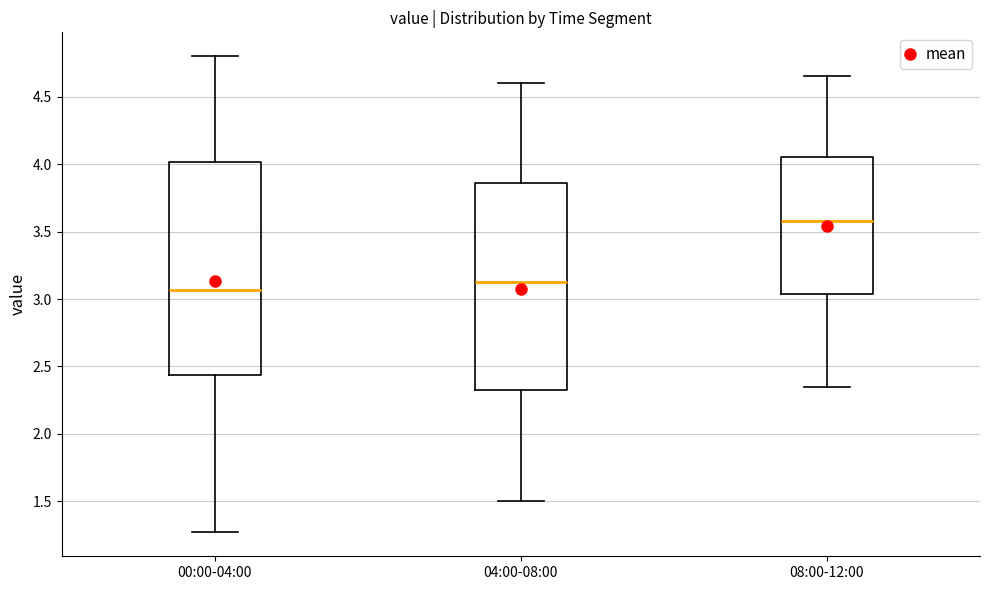

Reading left to right, transcribe this box plot: for each box, give where its median line is, the range the box spans, and where its two whiskers end, as read against the y-axis. The values are not printed on the chart, so give them approximately, as read against the axis.

00:00-04:00: median 3.05, box 2.45 to 4.00, whiskers 1.25 to 4.80
04:00-08:00: median 3.15, box 2.35 to 3.85, whiskers 1.50 to 4.60
08:00-12:00: median 3.60, box 3.05 to 4.05, whiskers 2.35 to 4.65